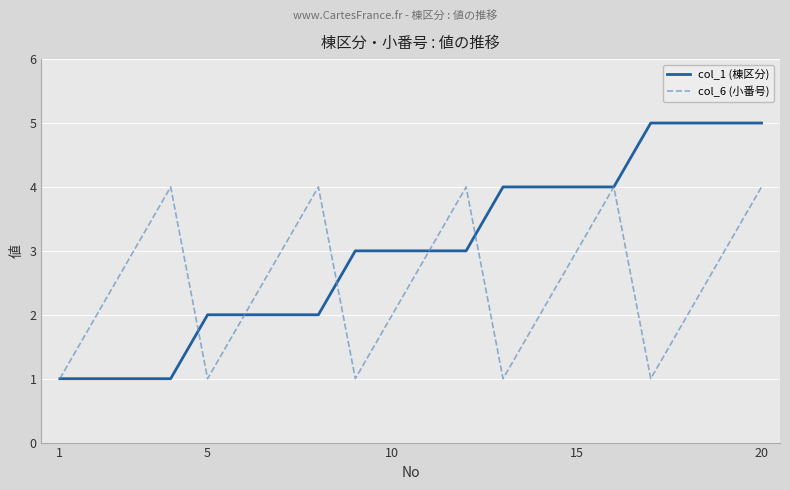

Which series has the widest spread of values?

col_1 (棟区分)